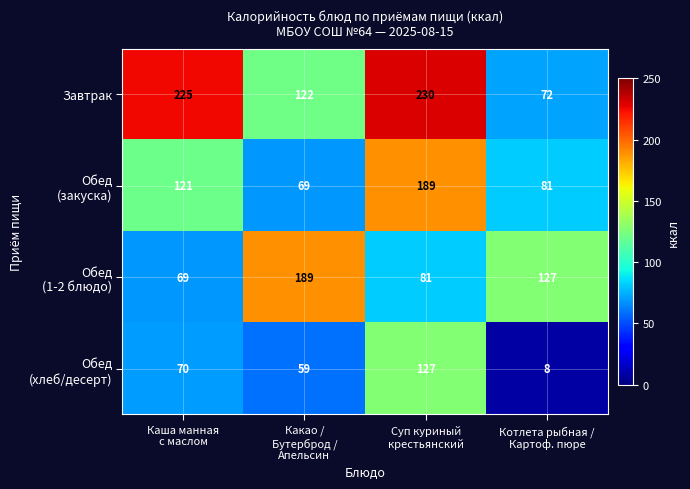

Which series has the largest total across all categories?

Завтрак